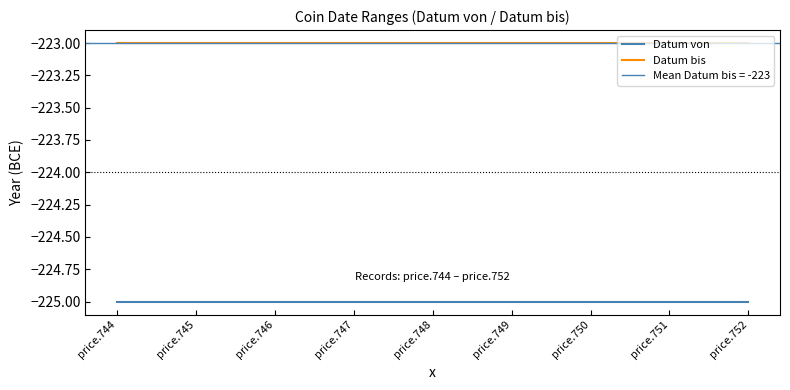

Does the chart have visible grid lines?

No